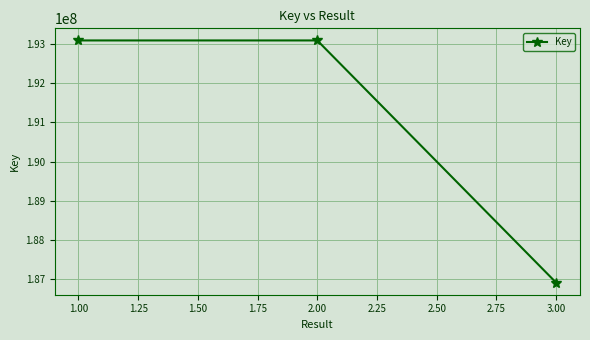

What is the greatest value displayed?

193085317